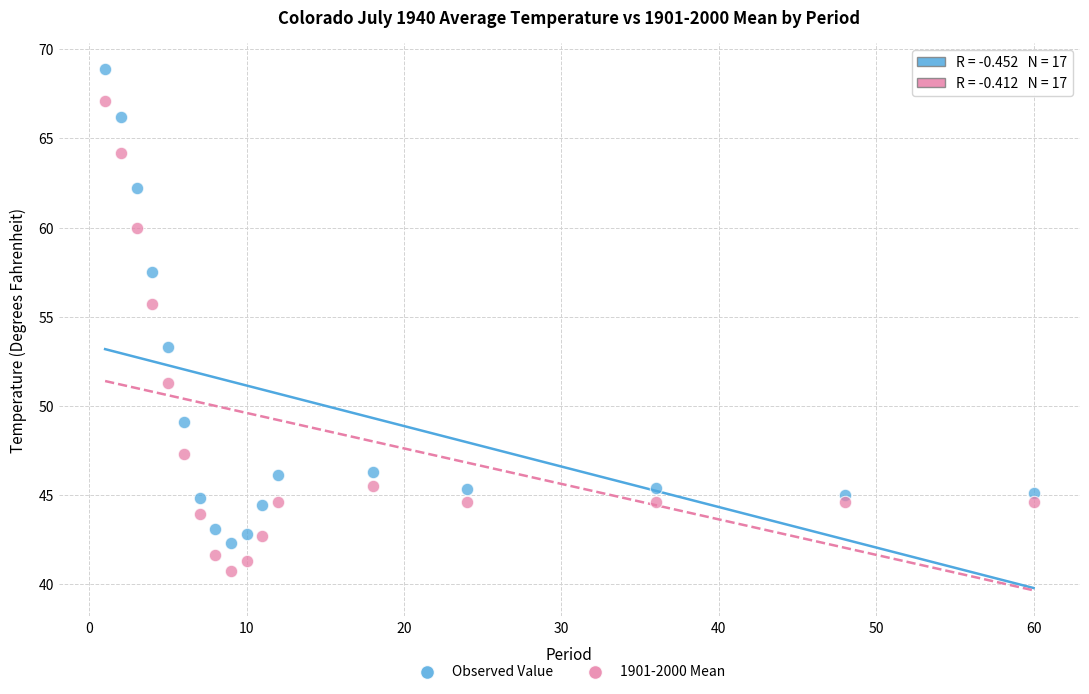

What are all the series names shown in the legend?

Observed Value, 1901-2000 Mean